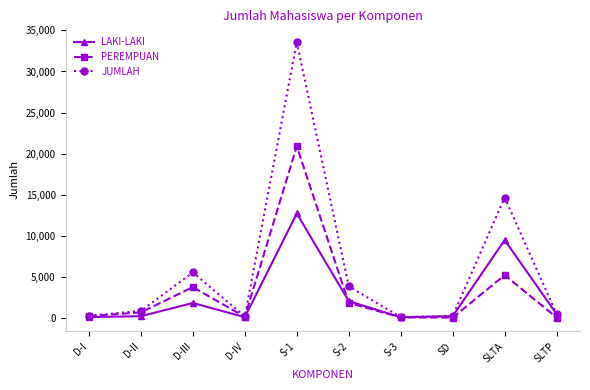

Is the value of PEREMPUAN at S-1 greater than the value of LAKI-LAKI at SLTP?

Yes